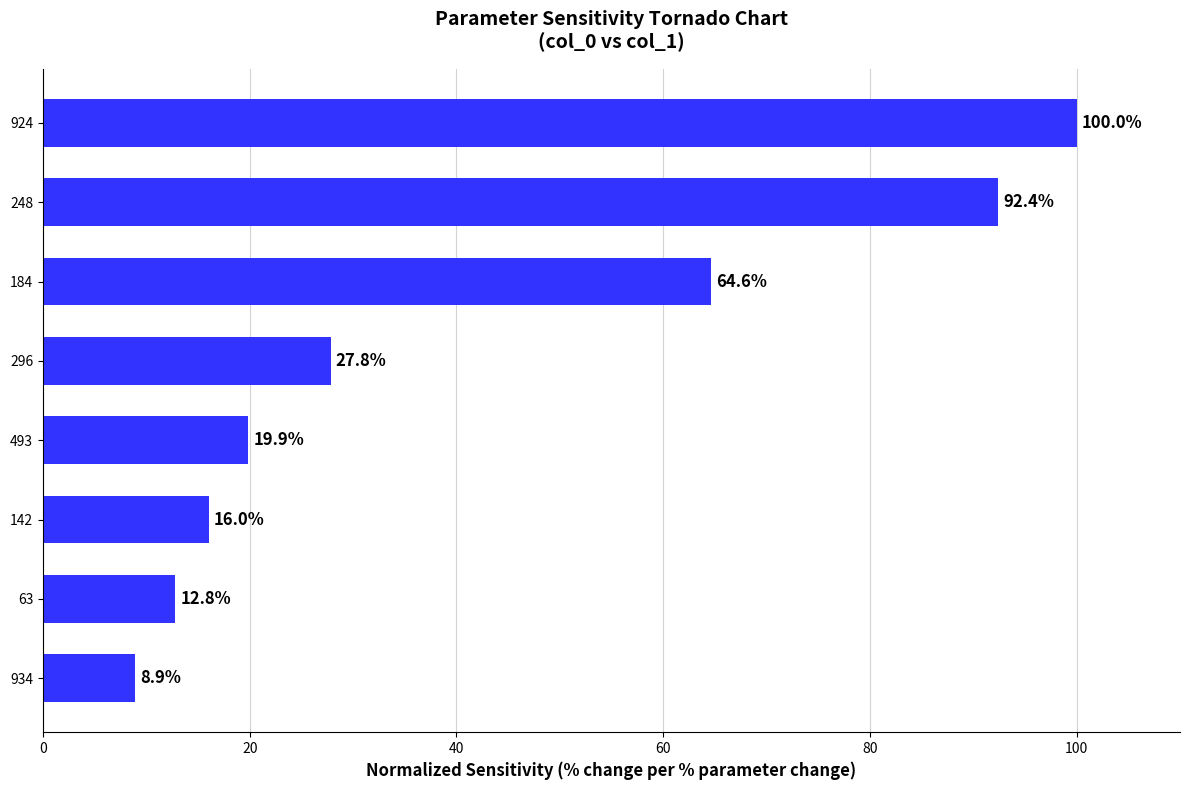

Count the number of data series in this chart.

1